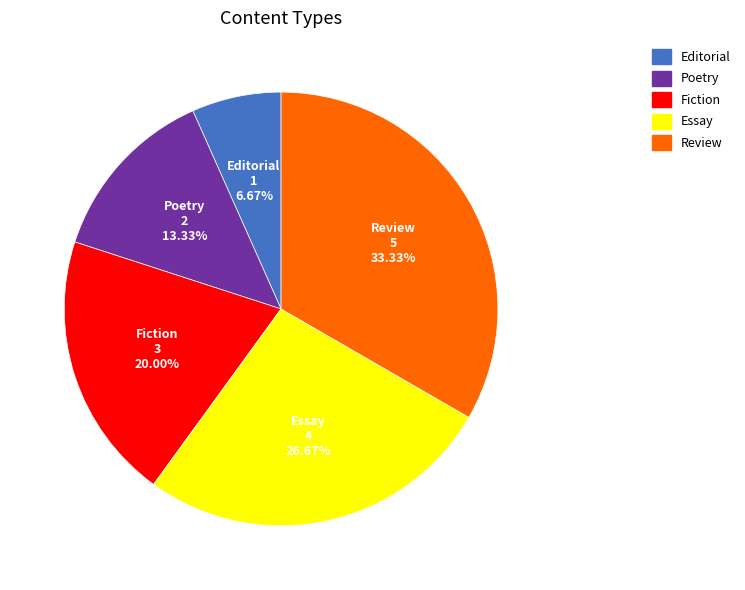

True or false: Essay accounts for 27% of the total.

True